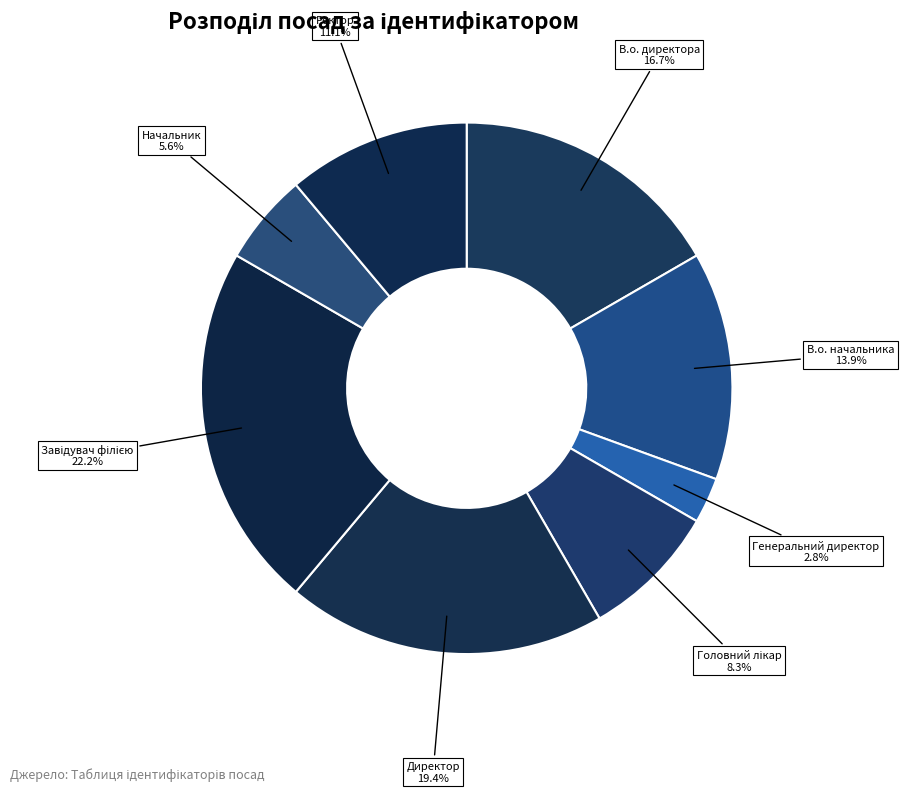

How many segments does this pie chart have?

8